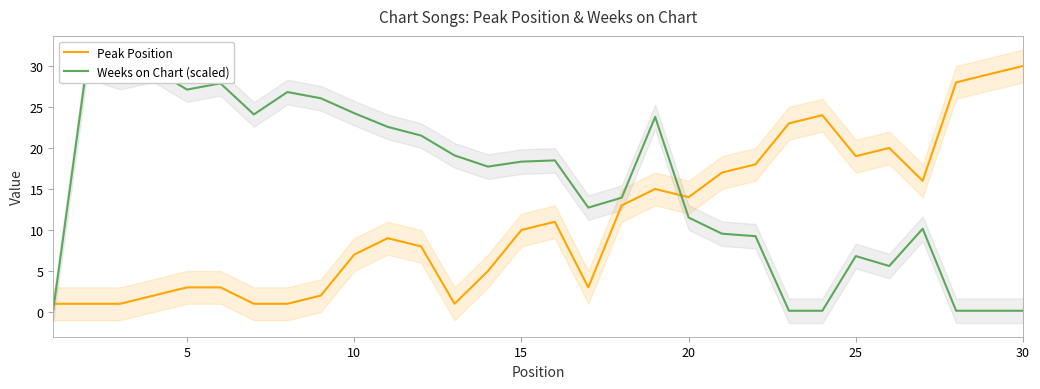

True or false: Peak Position has a value of 3 at 5.

True